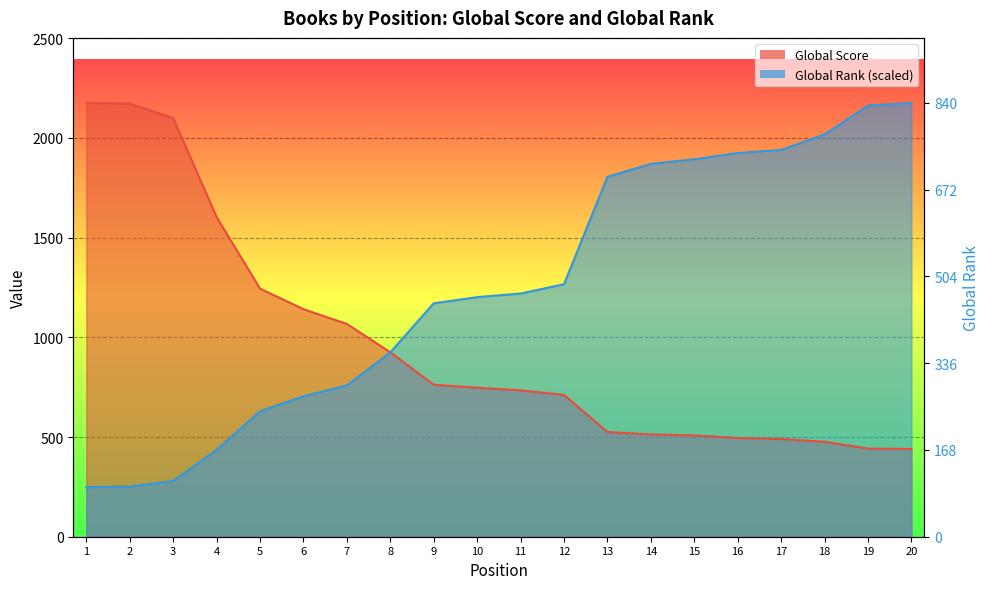

Between which two adjacent categories do Global Rank and Global Score first intersect?

8 and 9